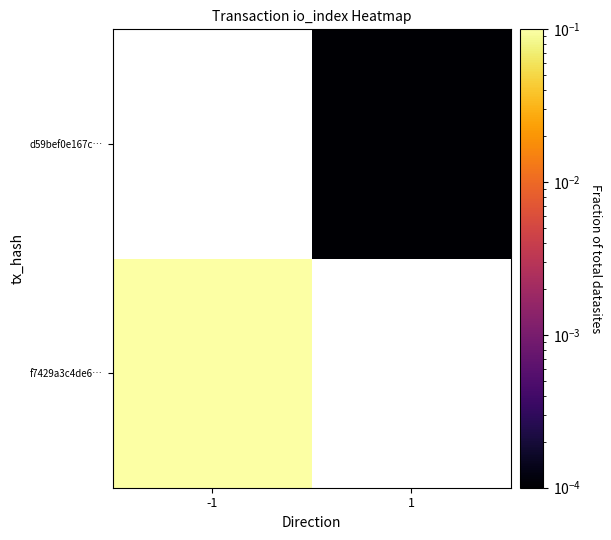

How many categories are shown in the chart?

2